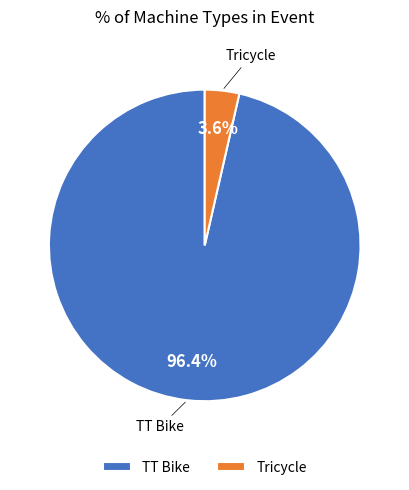

Which slice represents more than half of the pie?

TT Bike